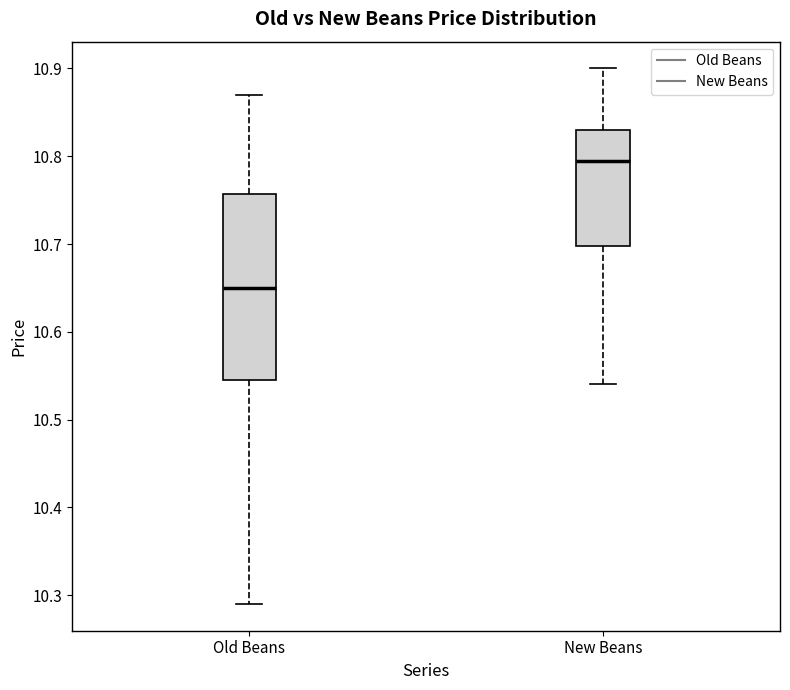

Which box's median line is the highest?

New Beans